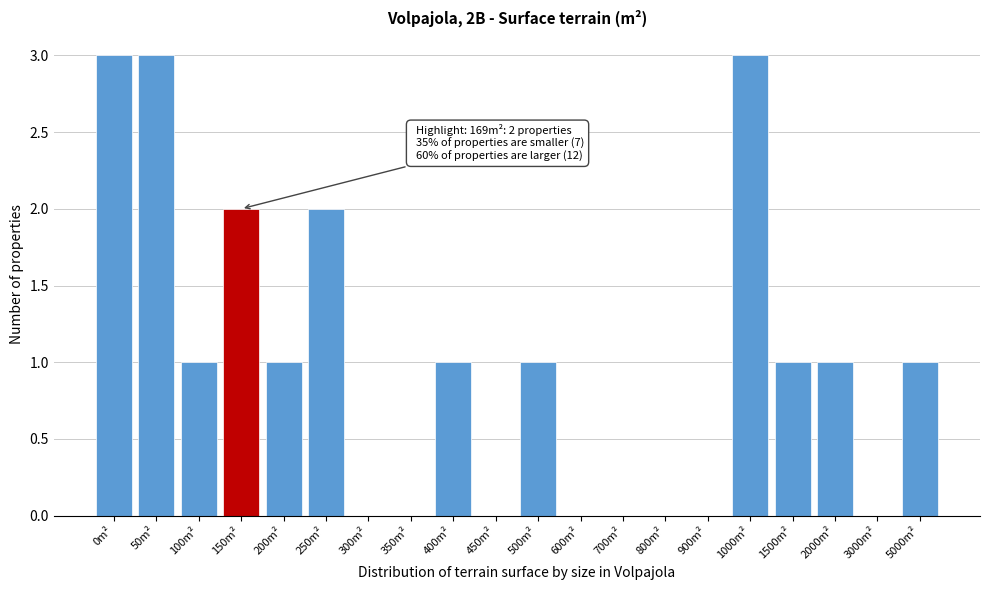

Reading left to right, transcribe all the data shown in this chart.

0m²=3	50m²=3	100m²=1	150m²=2	200m²=1	250m²=2	300m²=0	350m²=0	400m²=1	450m²=0	500m²=1	600m²=0	700m²=0	800m²=0	900m²=0	1000m²=3	1500m²=1	2000m²=1	3000m²=0	5000m²=1